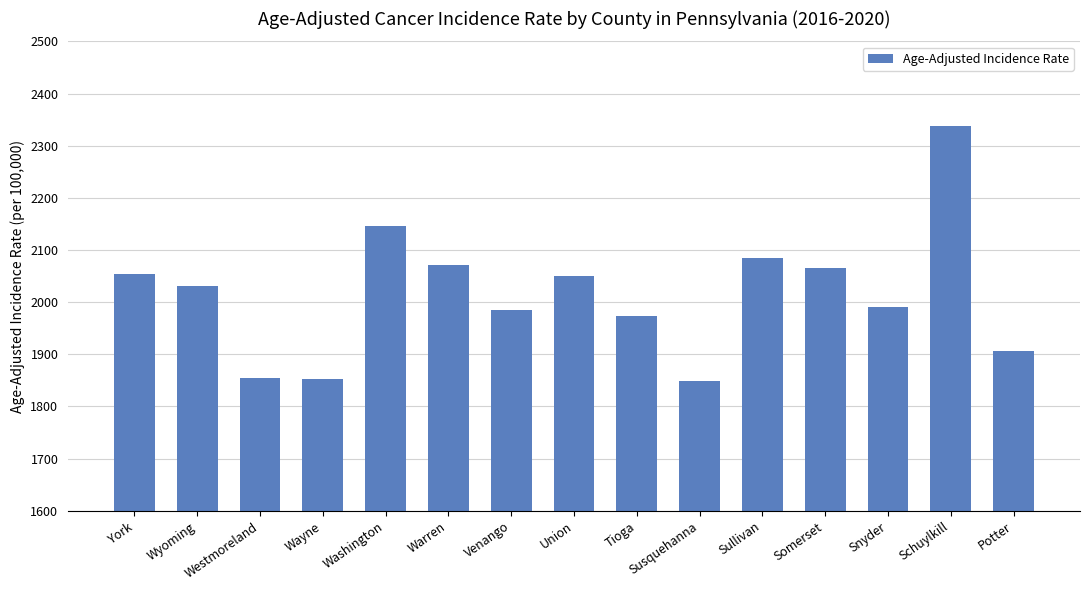

How many distinct data groups are displayed?

1